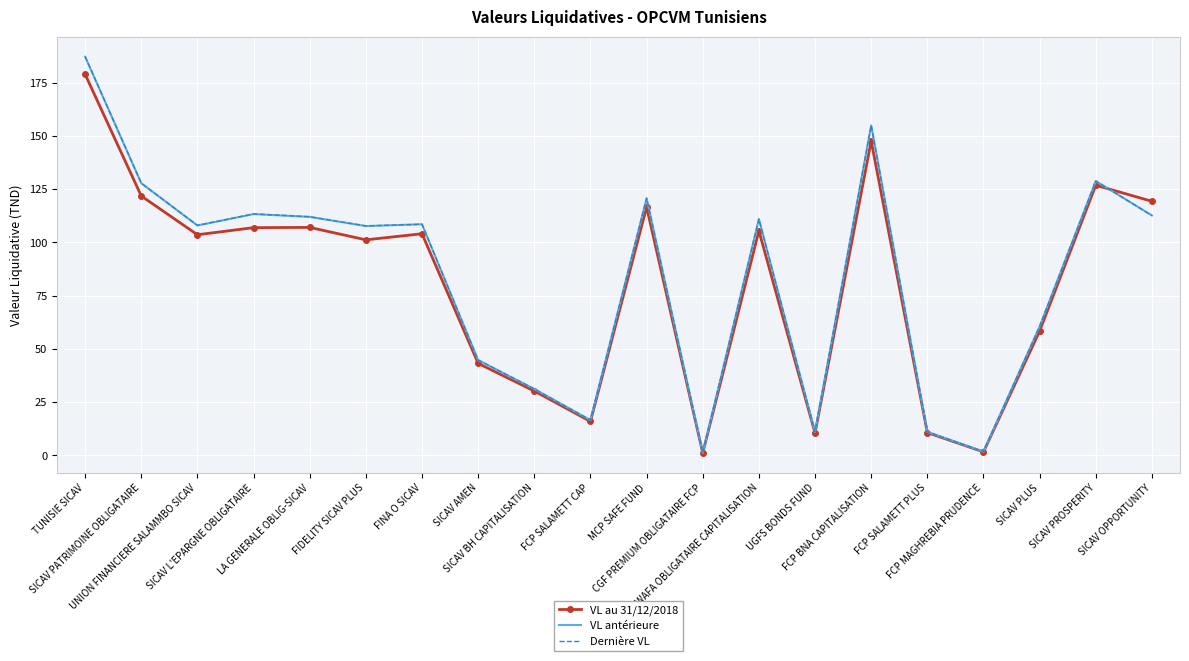

What position from the right is SICAV PROSPERITY?

2